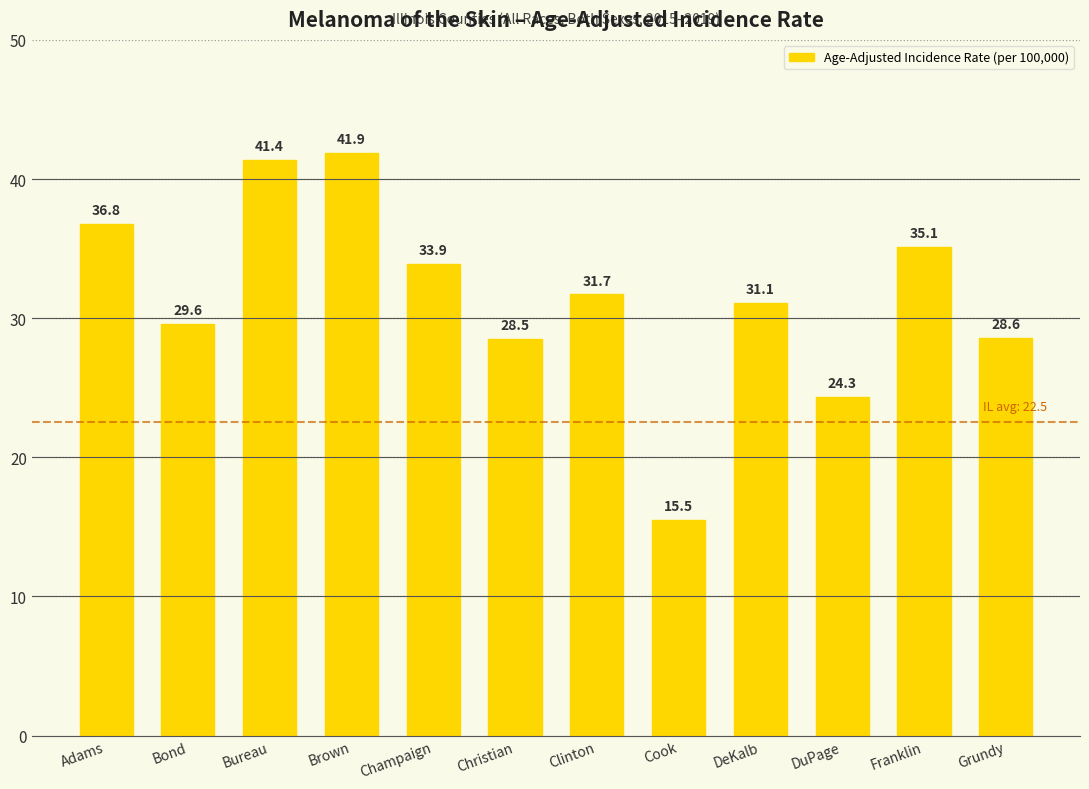

True or false: the data shows 35.1 at Franklin.

True